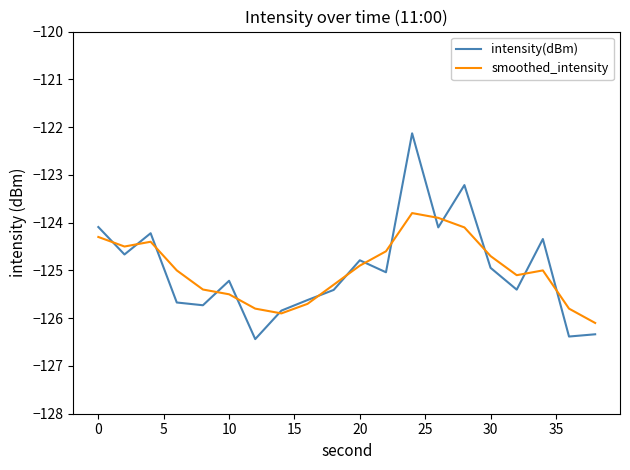

Rank the series by their maximum value, from lowest to highest.

smoothed_intensity, intensity(dBm)